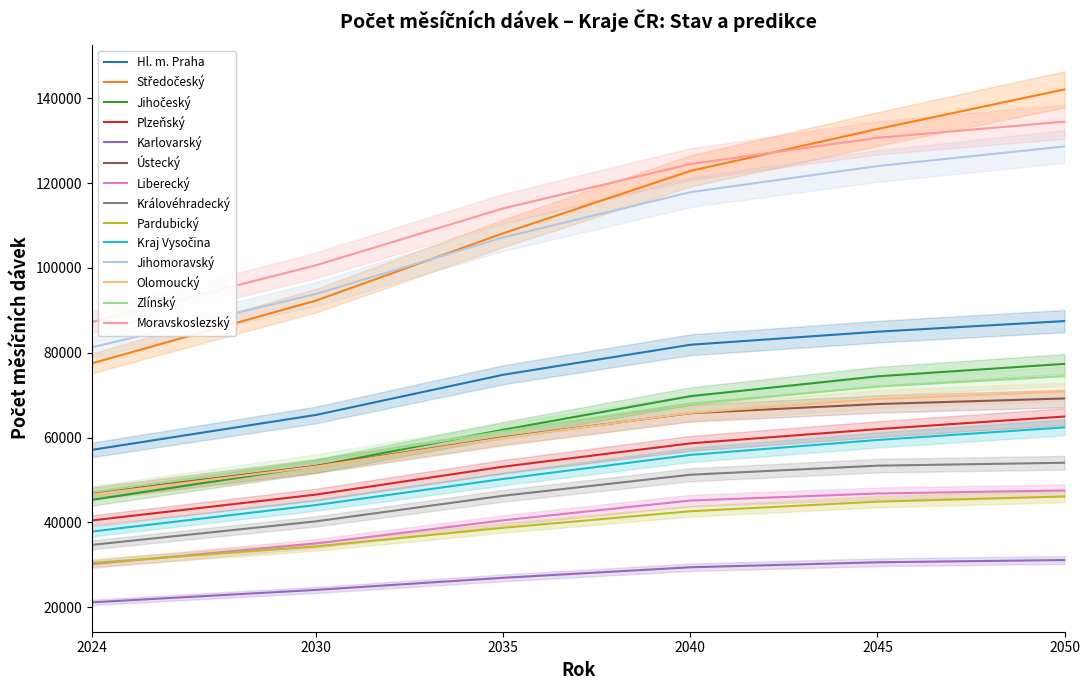

What is the sum of all Predikce 2030 values?

790840.9